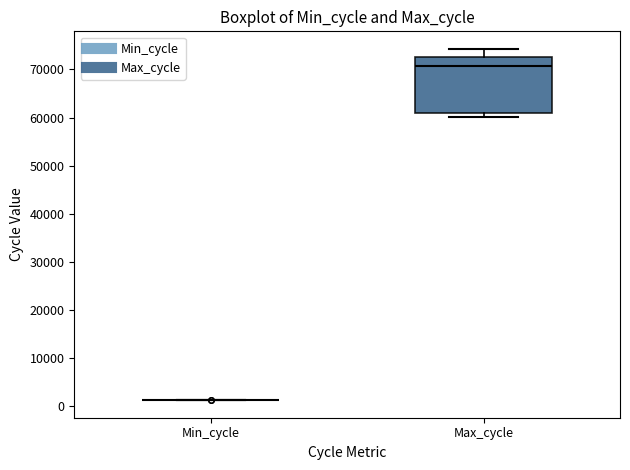

Which box is the tallest, from its lower edge to its upper edge?

Max_cycle